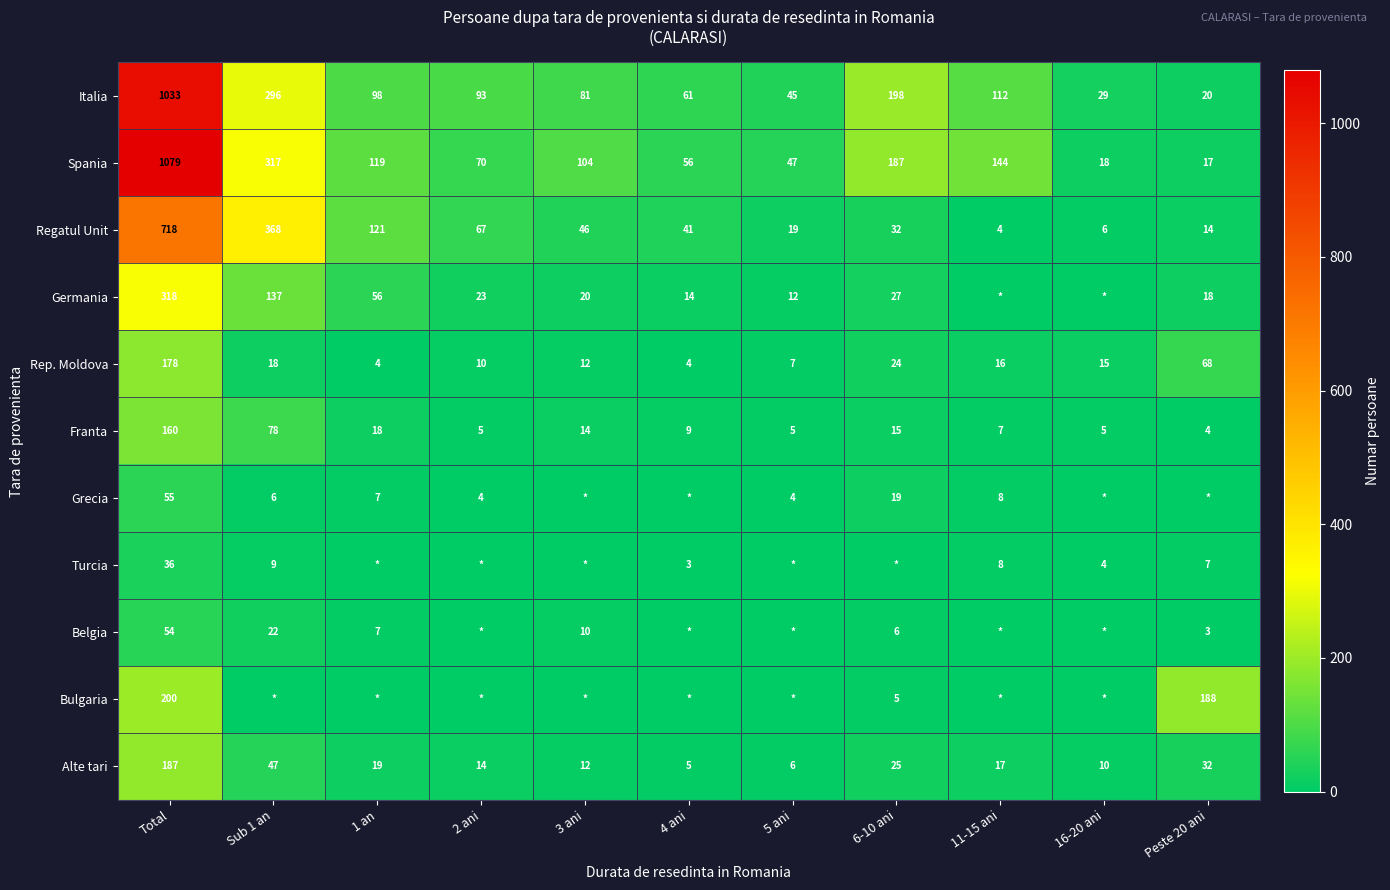

The value of Italia at 6-10 ani is 266. True or false?

False